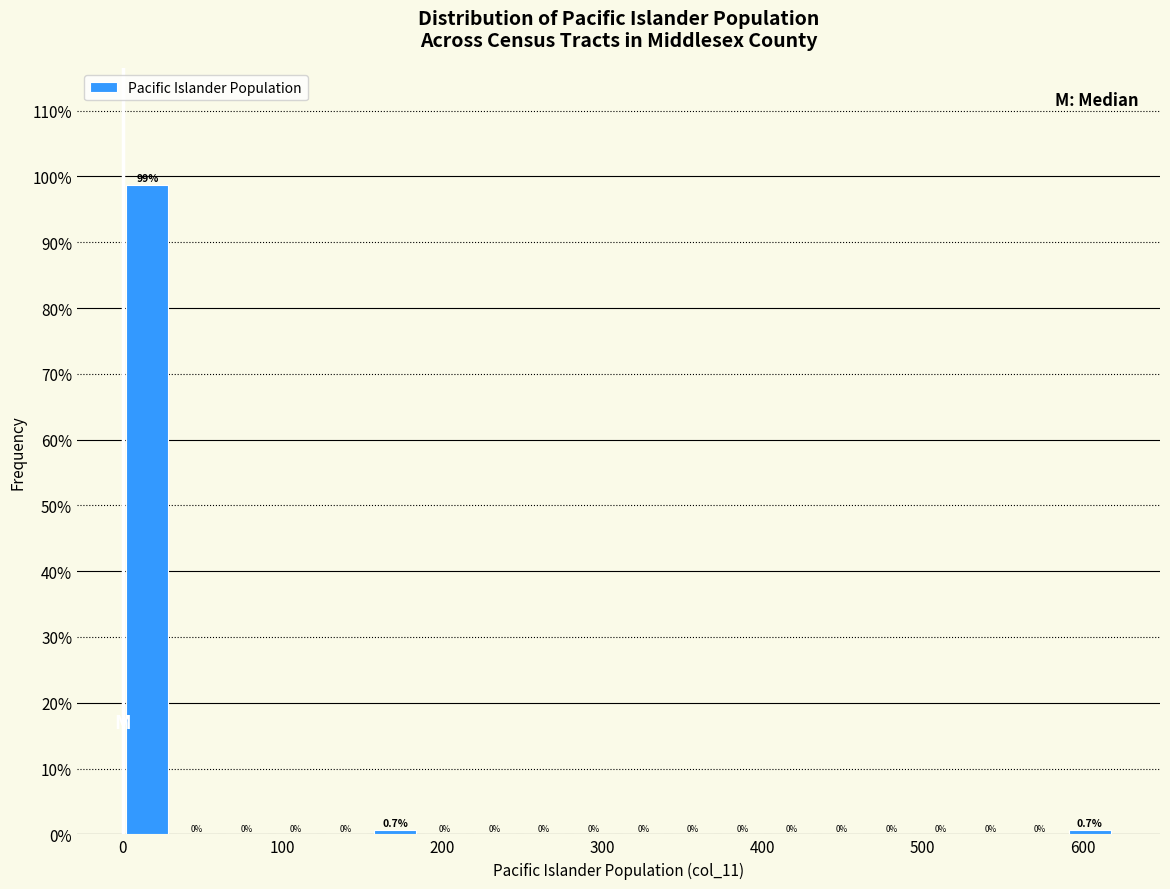

Around what value on the x-axis is the tallest bar? Give the approximate position of its centre, as read against the axis.

20